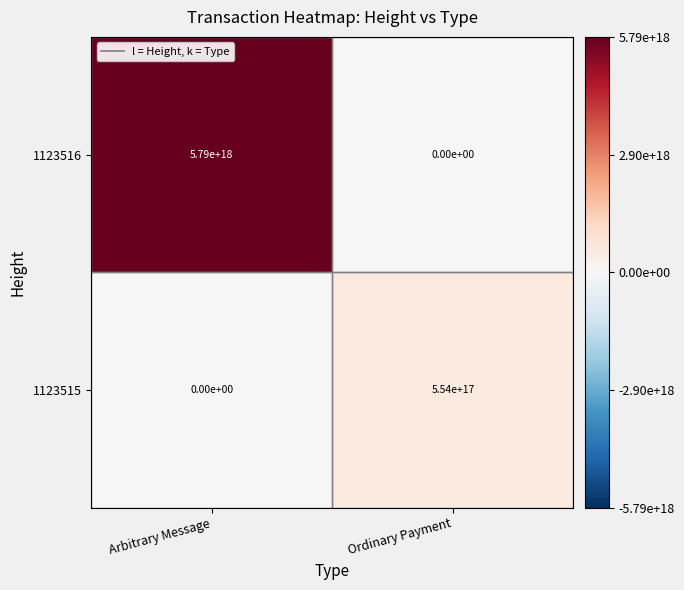

Which series has the largest total across all categories?

1123516